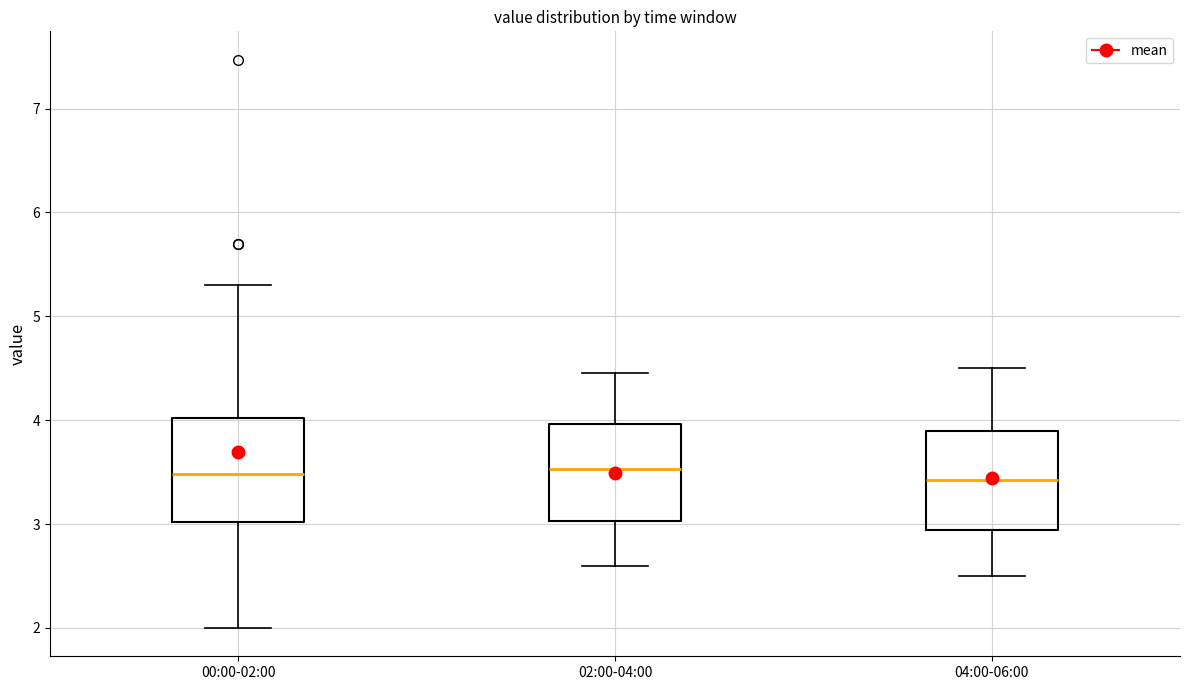

Where does the lower whisker of the box for 04:00-06:00 end on the y-axis? The values are not printed on the chart, so give them approximately, as read against the axis.

2.5